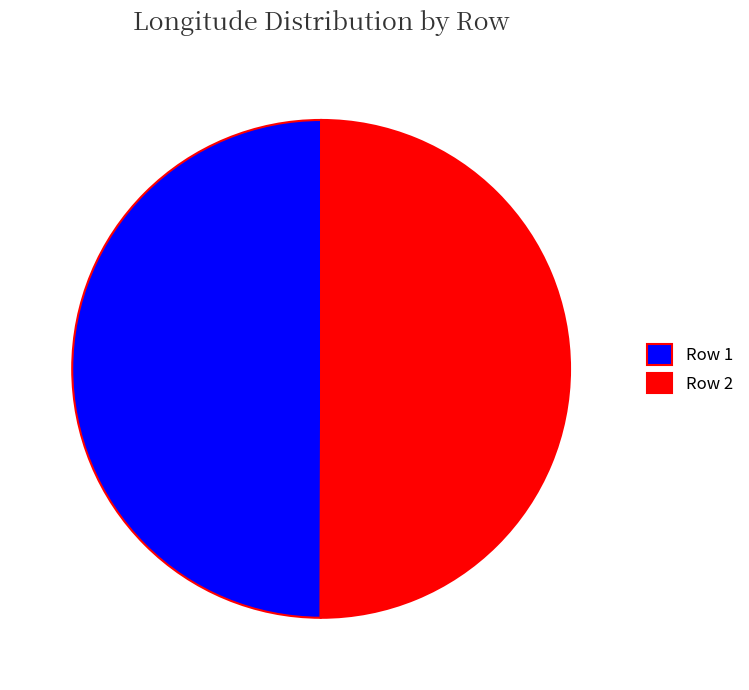

Approximately how many times larger is the value at Row 1 compared to Row 2?

1.0